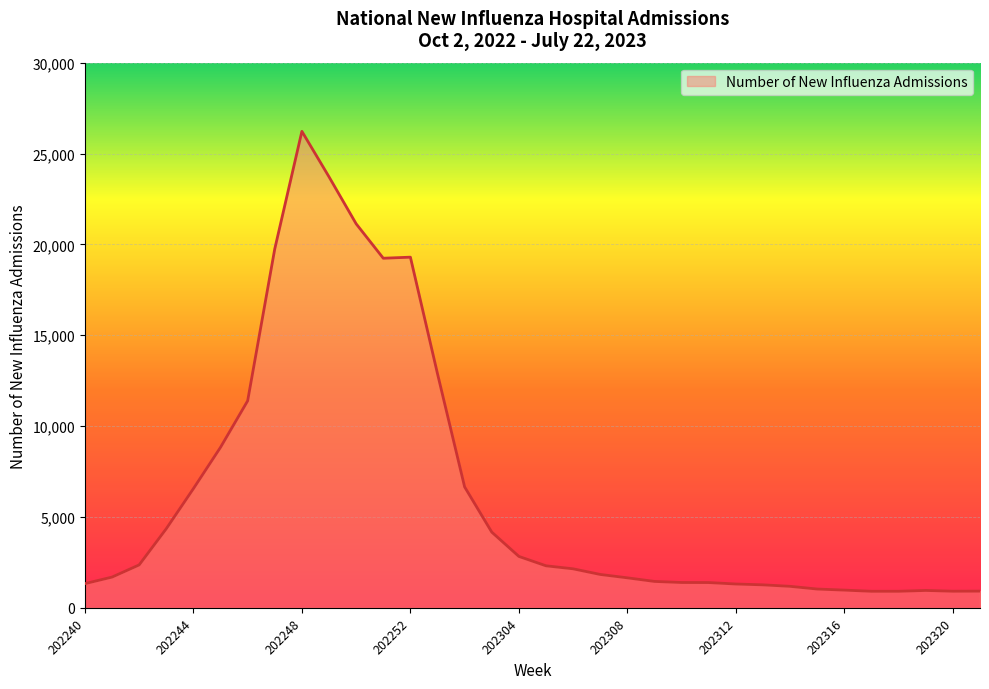

What is the difference between the maximum and minimum values?

25310